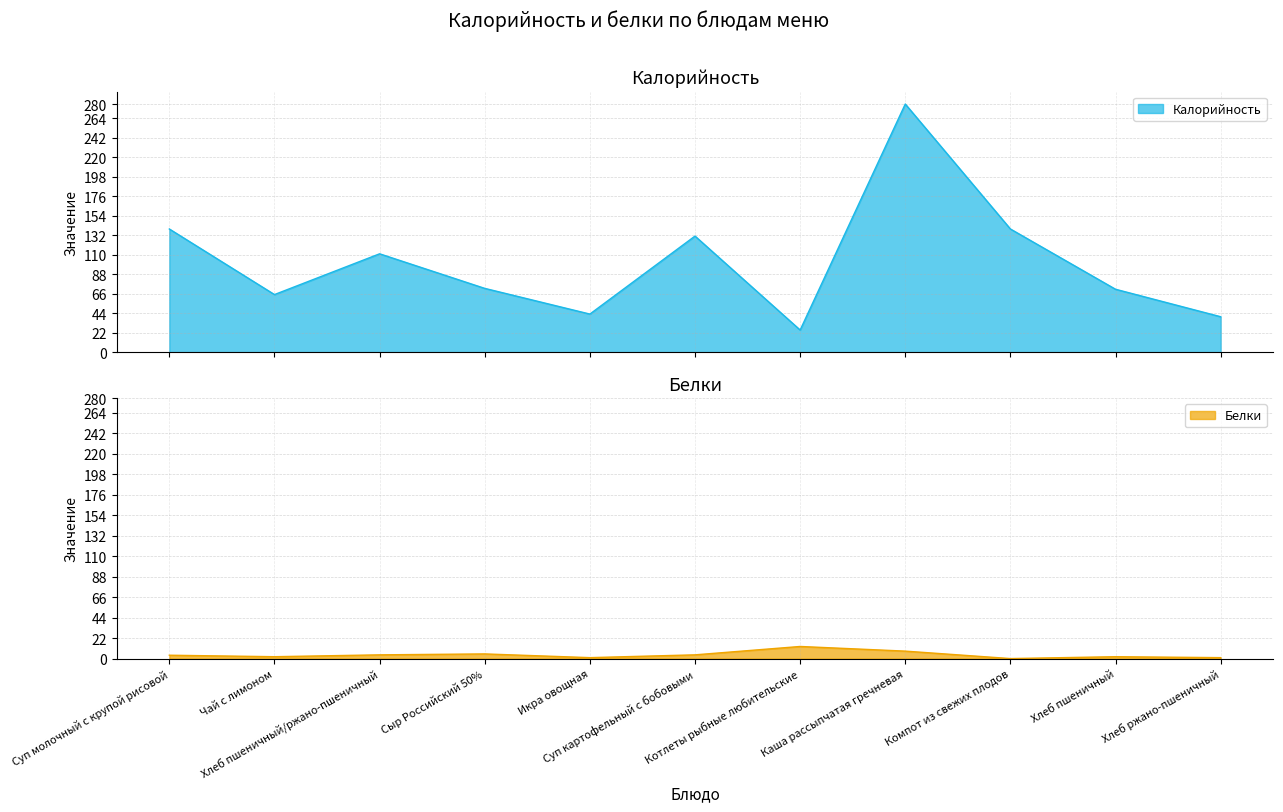

True or false: Белки has a value of 1.1 at Хлеб пшеничный.

False